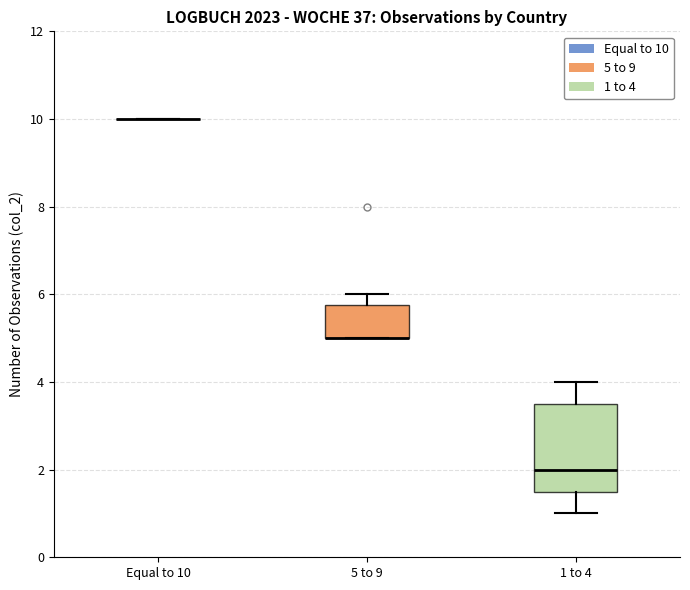

Reading left to right, transcribe this box plot: for each box, give where its median line is, the range the box spans, and where its two whiskers end, as read against the y-axis. The values are not printed on the chart, so give them approximately, as read against the axis.

Equal to 10: box collapsed to a line at 10.0, whiskers 10.0 to 10.0
5 to 9: median 5.0 (drawn on the box's lower edge), box 5.0 to 5.8, whiskers 5.0 to 6.0
1 to 4: median 2.0, box 1.6 to 3.6, whiskers 1.0 to 4.0